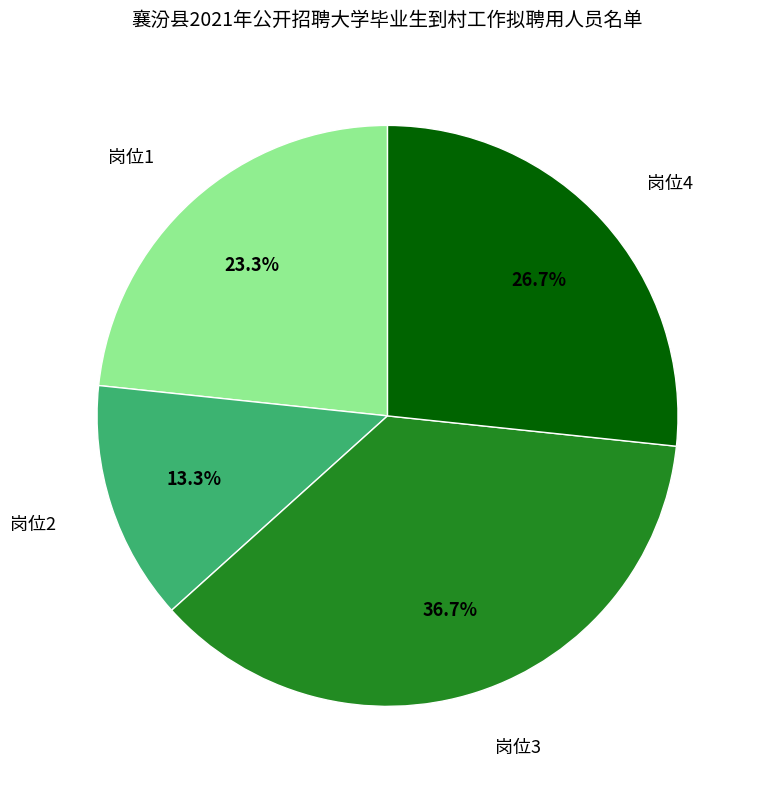

Approximately how many times larger is the value at 岗位2 compared to 岗位1?

0.6